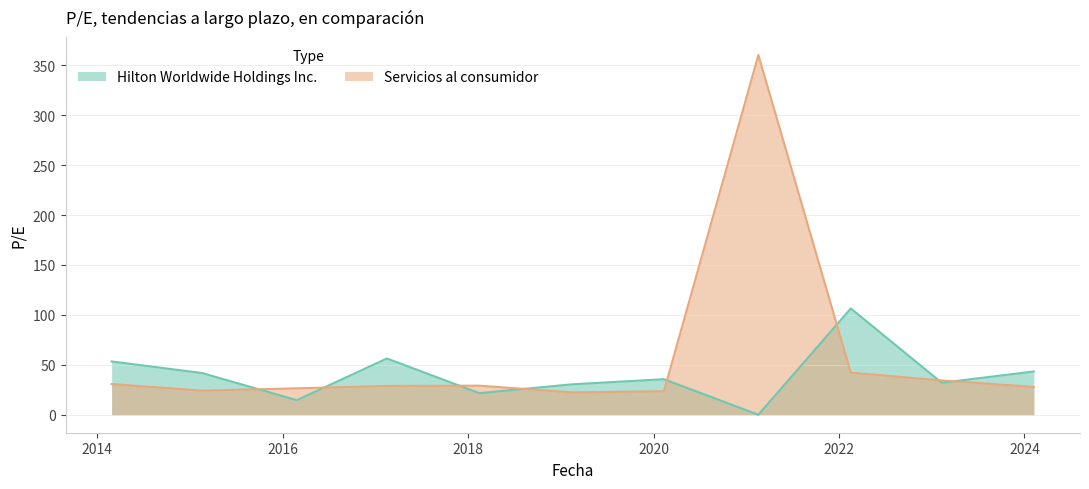

Read the Servicios al consumidor value at 2018-02-14.

29.1